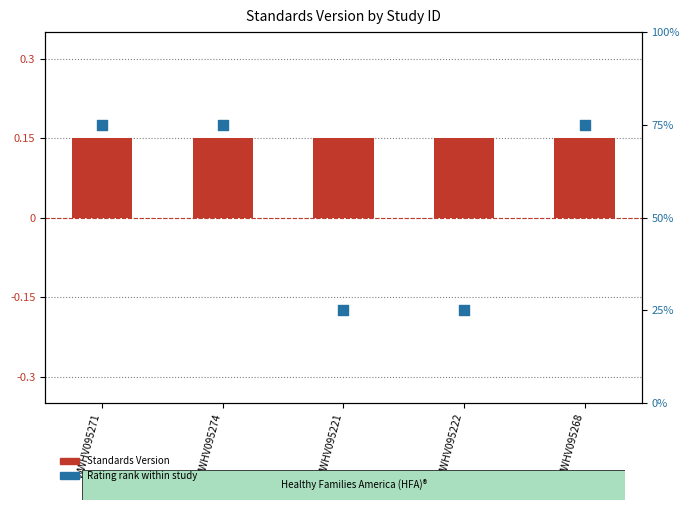

What are all the series names shown in the legend?

Standards Version, Rating rank within study